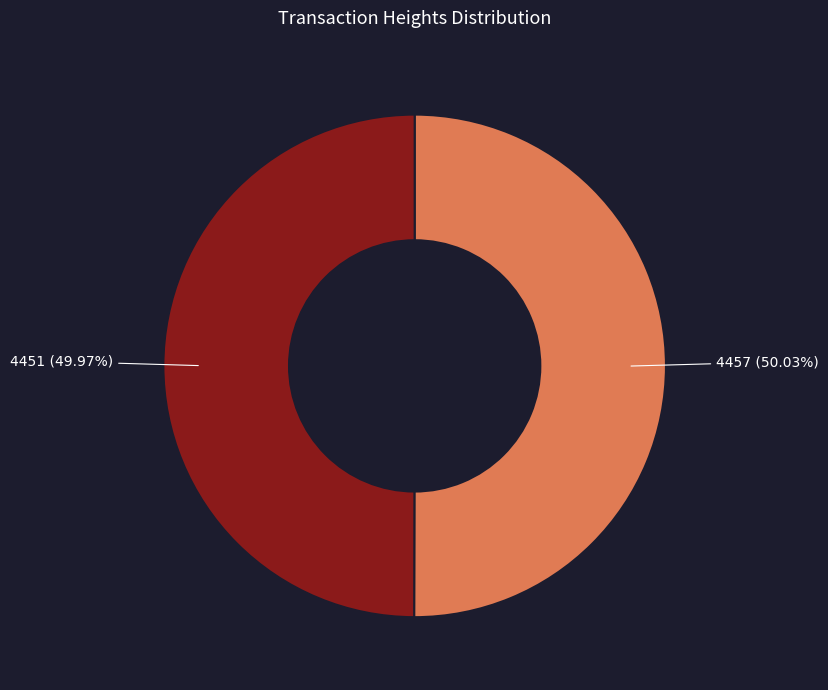

Is there a majority slice in this chart?

Yes